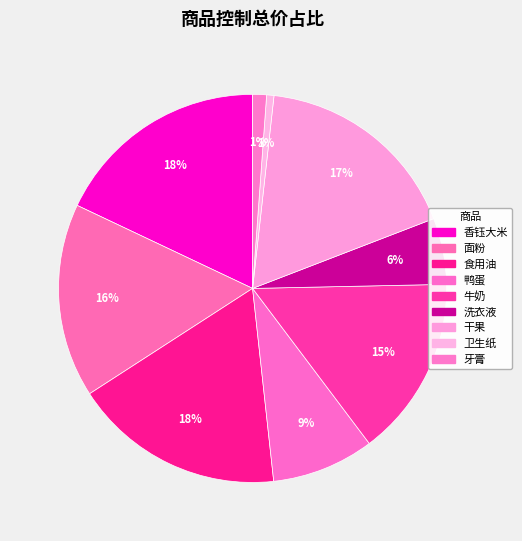

Which slice is the smallest?

卫生纸